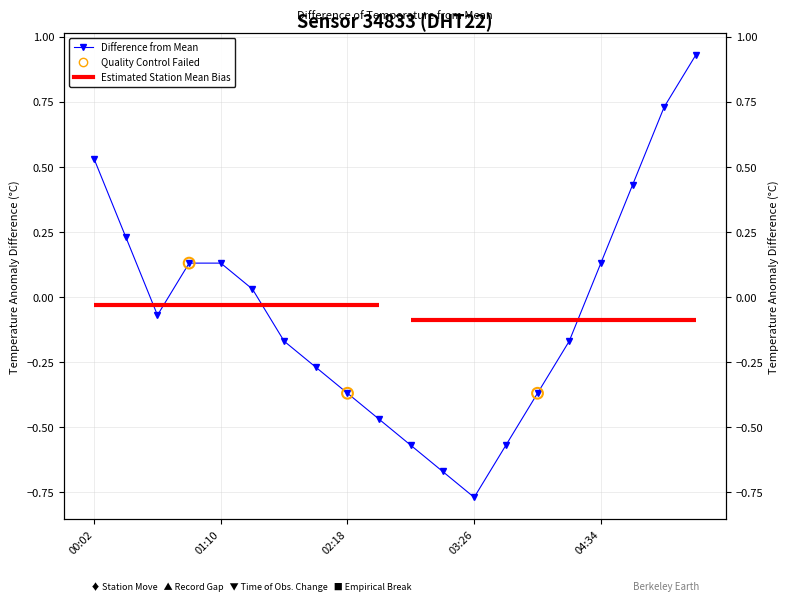

What is the change in value from 02:18 to 05:25?

+1.3